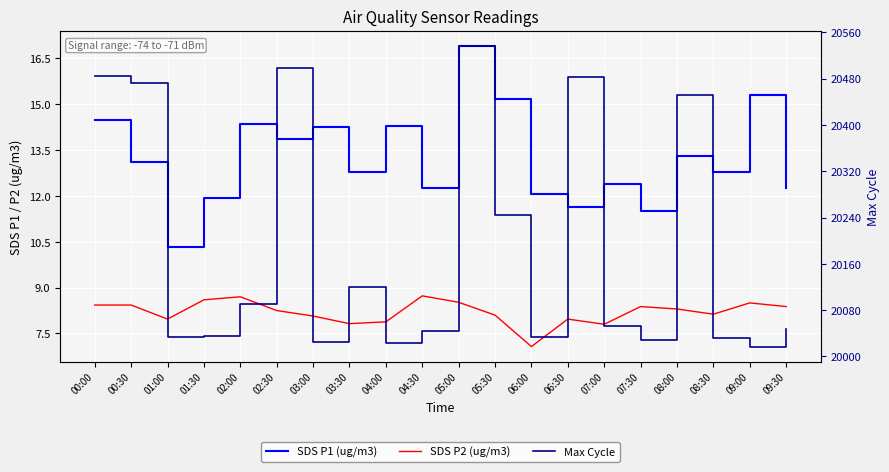

Reading left to right, what are all the values shown in this chart?

SDS P1 (ug/m3): 14.5	13.1	10.3	11.9	14.3	13.9	14.2	12.8	14.3	12.3	16.9	15.2	12.1	11.6	12.4	11.5	13.3	12.8	15.3	12.3
SDS P2 (ug/m3): 8.4	8.4	8.0	8.6	8.7	8.2	8.1	7.8	7.9	8.7	8.5	8.1	7.1	8.0	7.8	8.4	8.3	8.1	8.5	8.4
Max Cycle: 20484.0	20473.0	20033.0	20035.0	20091.0	20499.0	20025.0	20120.0	20024.0	20044.0	20537.0	20245.0	20033.0	20482.0	20052.0	20028.0	20452.0	20032.0	20017.0	20048.0